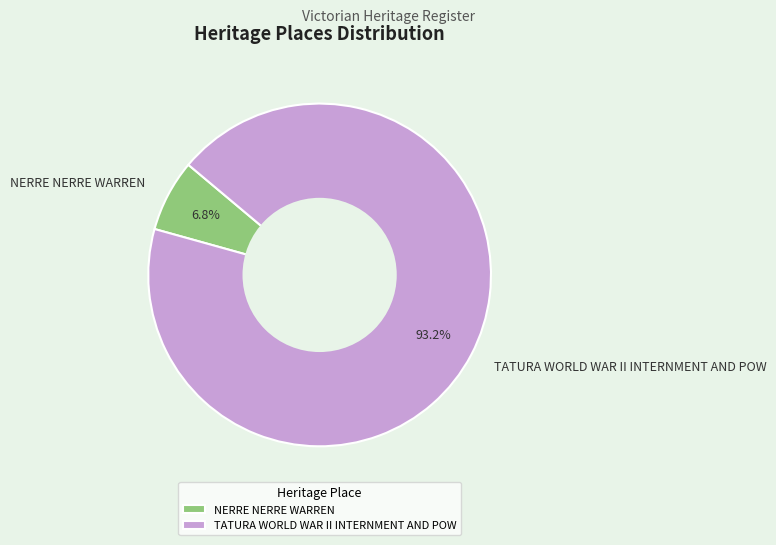

Is there a majority slice in this chart?

Yes